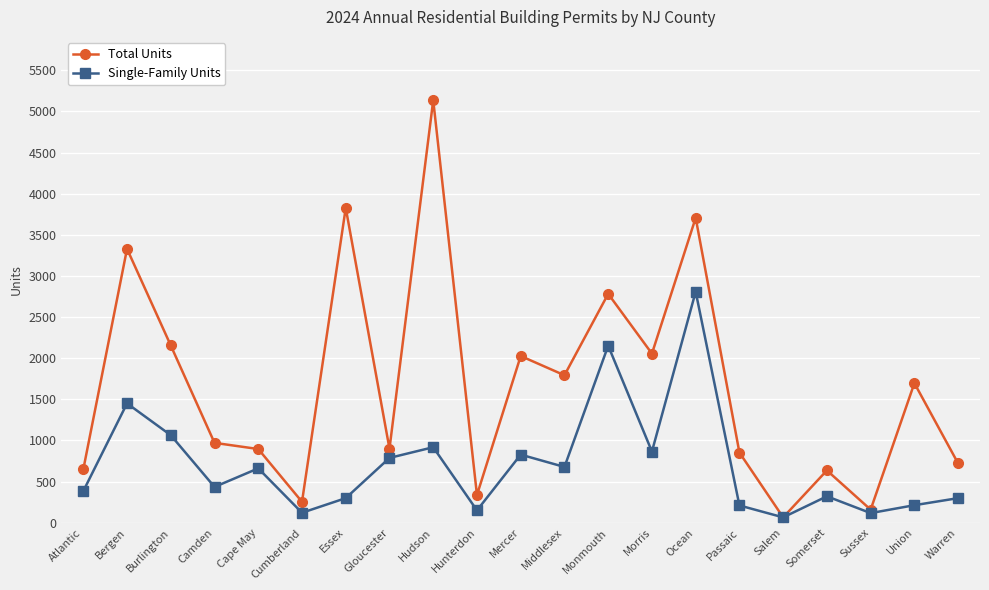

What is the value of the Total Units point at the 13th from the left?

2782